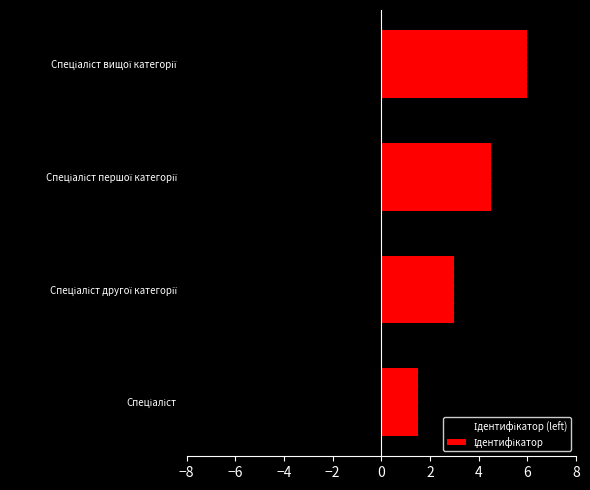

How many groups of bars are there?

4